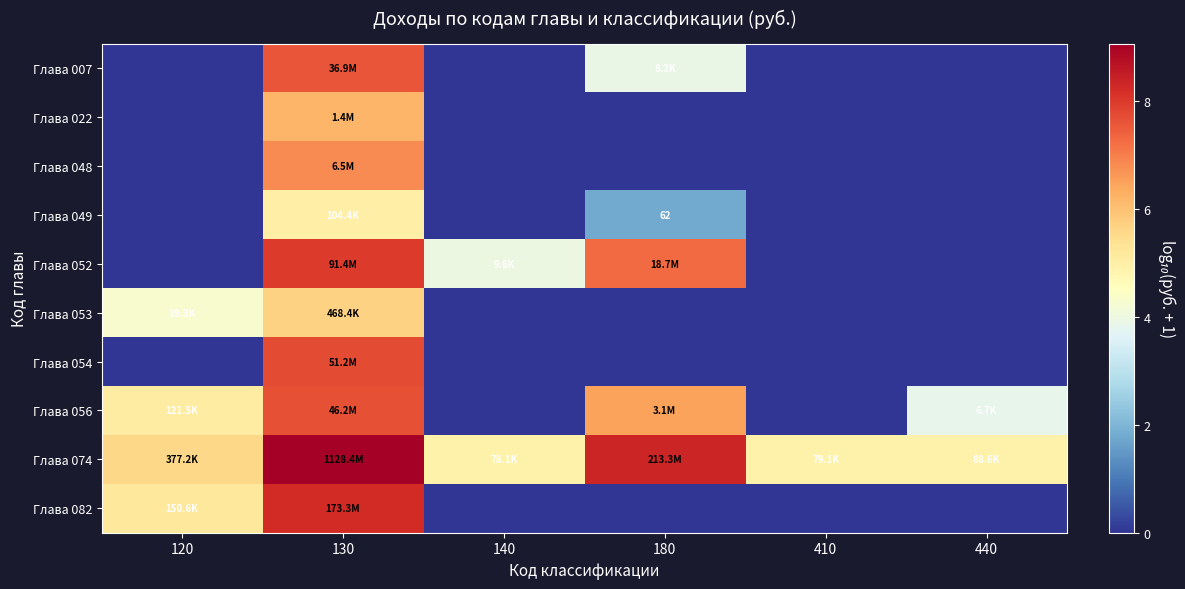

Rank the series by their maximum value, from highest to lowest.

Глава 074, Глава 082, Глава 052, Глава 054, Глава 056, Глава 007, Глава 048, Глава 022, Глава 053, Глава 049